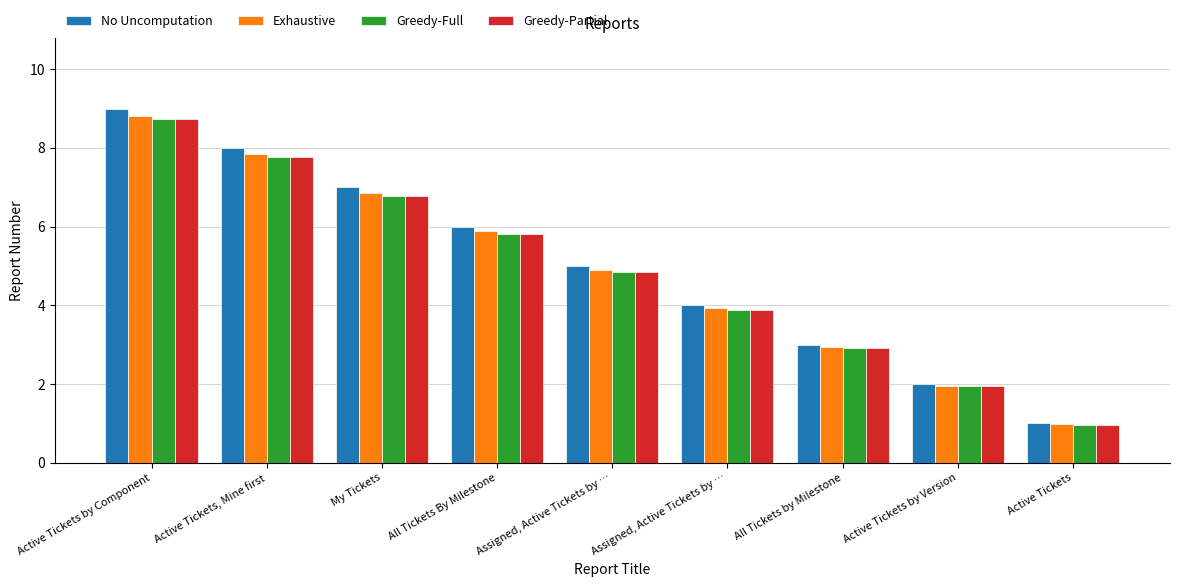

What is the value of the Exhaustive bar at the 1st from the left?

8.8